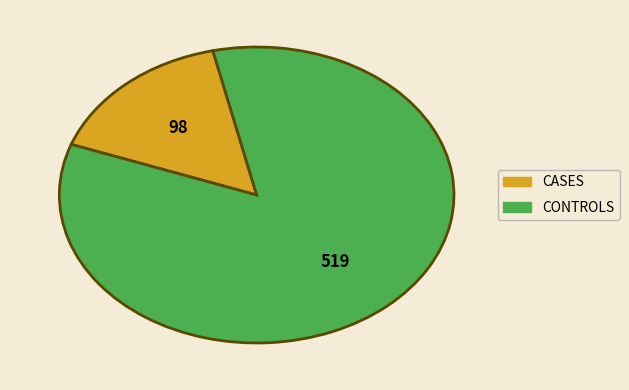

Is there any slice that represents more than half of the pie?

Yes